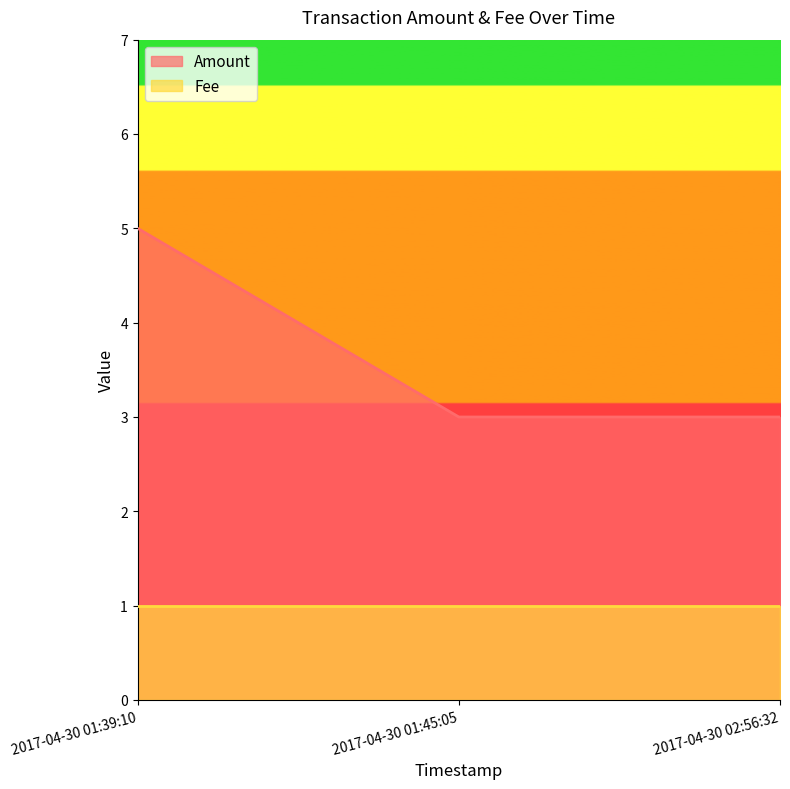

What is the smallest value displayed?

1